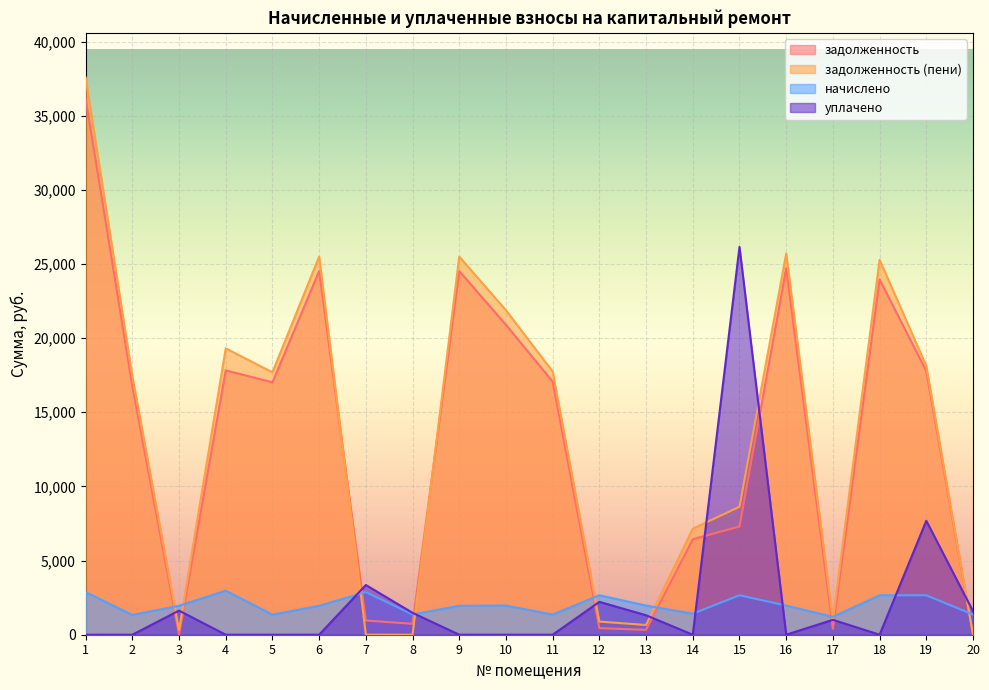

Reading left to right, what are all the values shown in this chart?

задолженность: 1=36141.0	2=16770.9	3=0.0	4=17822.4	5=17016.2	6=24519.0	7=958.1	8=737.1	9=24519.0	10=20893.7	11=17065.3	12=443.3	13=327.6	14=6438.5	15=7296.9	16=24715.2	17=401.7	18=23949.4	19=17771.5	20=0.0
задолженность (пени): 1=37578.2	2=17437.8	3=319.8	4=19308.3	5=17692.9	6=25494.0	7=0.0	8=0.0	9=25494.0	10=21876.5	11=17743.9	12=886.6	13=655.2	14=7148.3	15=8626.8	16=25698.0	17=1004.2	18=25279.3	19=18121.4	20=0.1
начислено: 1=2874.3	2=1333.8	3=1950.0	4=2971.8	5=1353.3	6=1950.0	7=2874.3	8=1365.0	9=1950.0	10=1965.6	11=1357.2	12=2659.8	13=1965.6	14=1419.6	15=2659.8	16=1965.6	17=1205.1	18=2659.8	19=2659.8	20=1361.1
уплачено: 1=0.0	2=0.0	3=1626.8	4=0.0	5=0.0	6=0.0	7=3352.5	8=1474.7	9=0.0	10=0.0	11=0.0	12=2216.5	13=1312.7	14=0.0	15=26147.0	16=0.0	17=1004.1	18=0.0	19=7682.2	20=1587.4